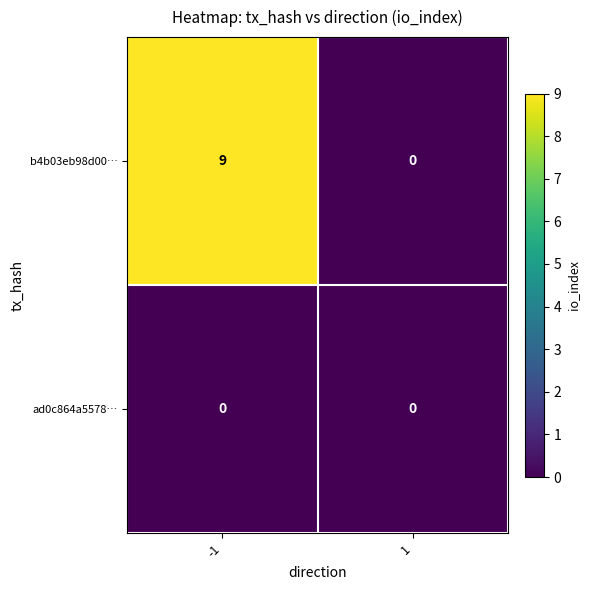

True or false: b4b03eb98d00… has a value of 4 at -1.

False